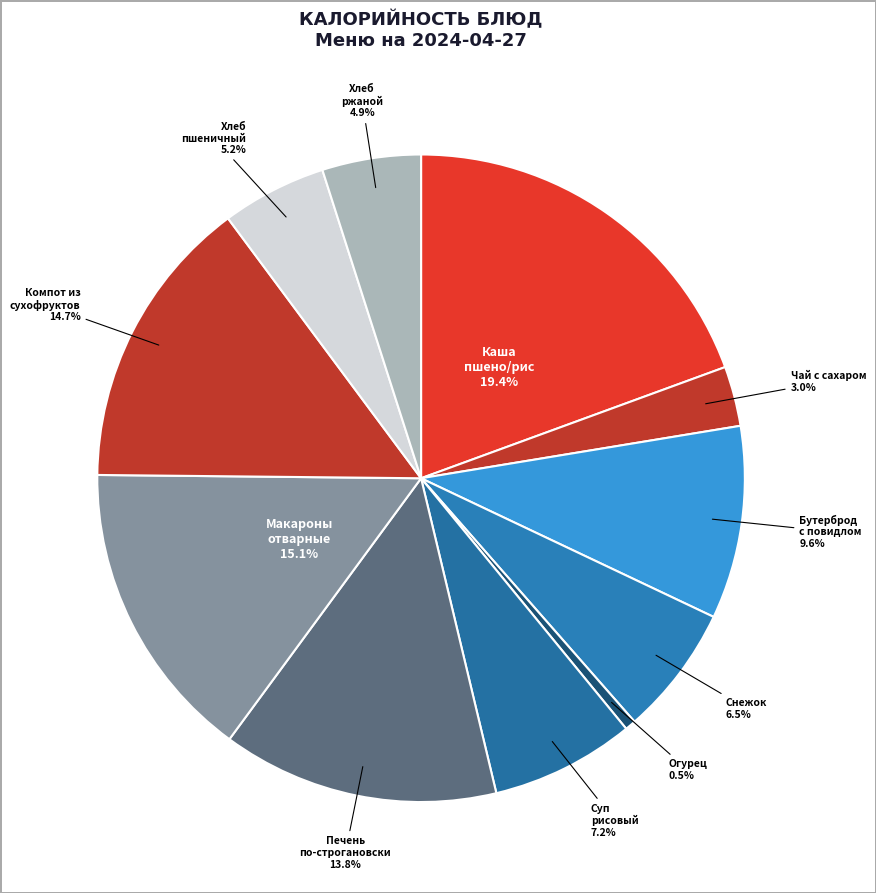

What is the smallest slice in the pie chart?

овощи натуральные свежие (огурец)